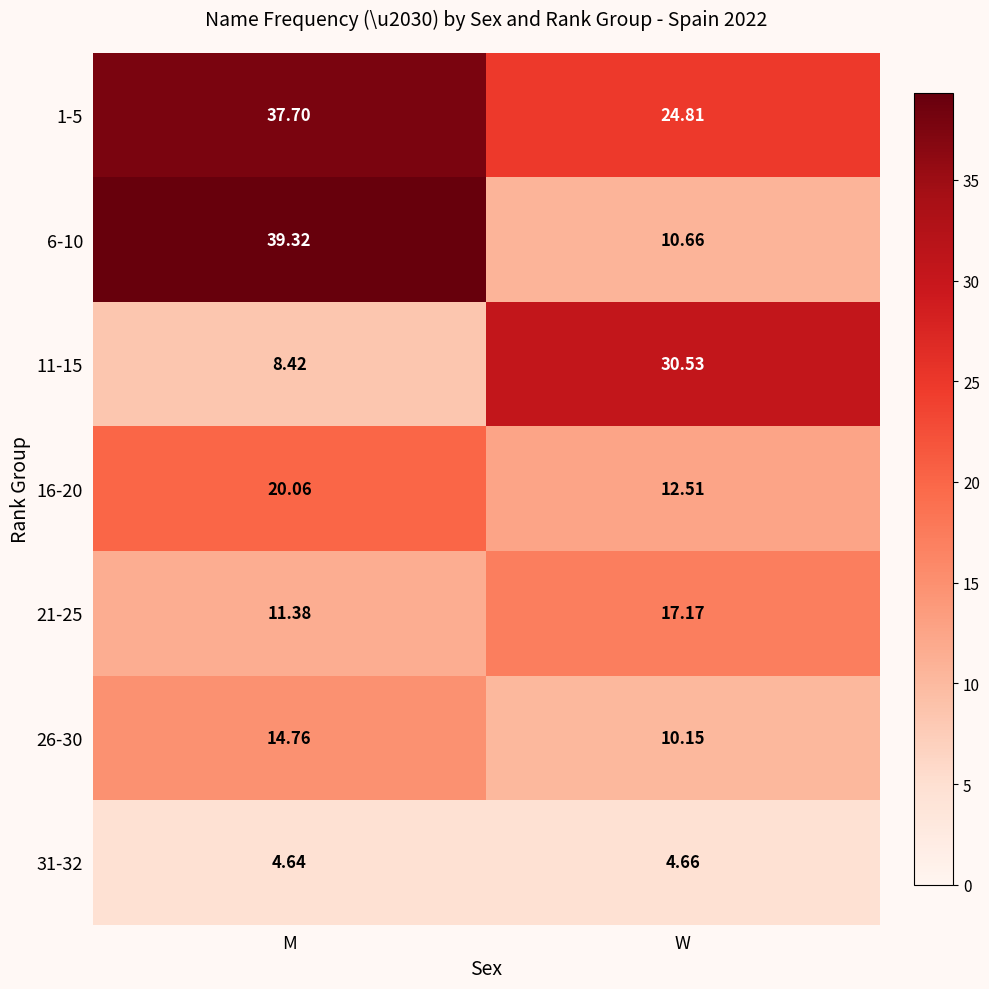

At which category is the sum across all series the highest?

M